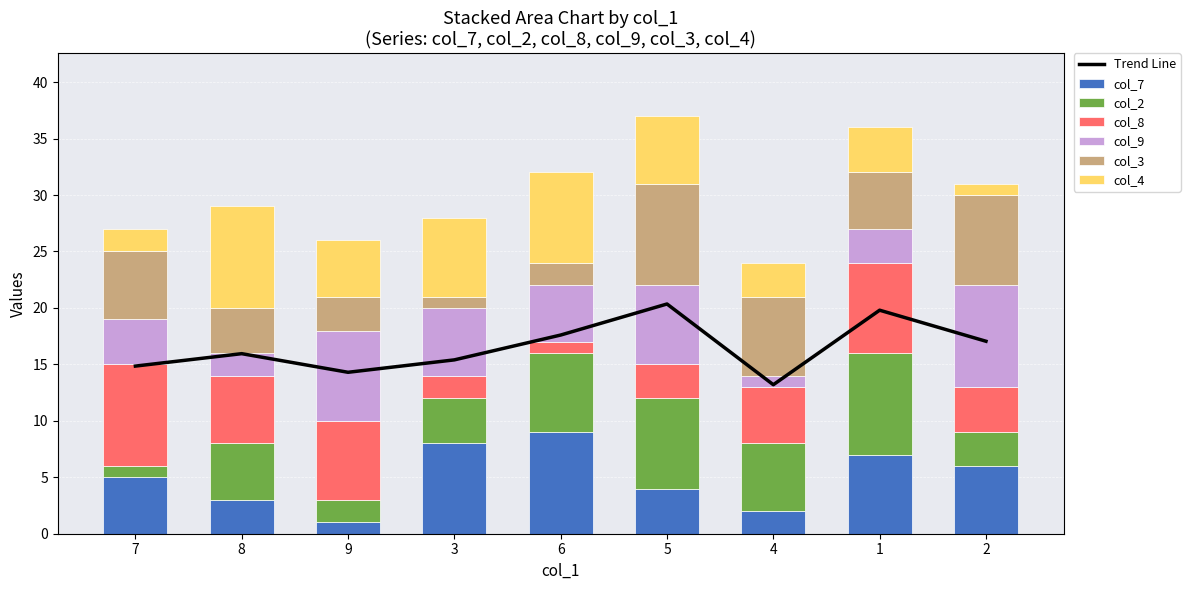

Where is col_7 nearest to the value 5?

7